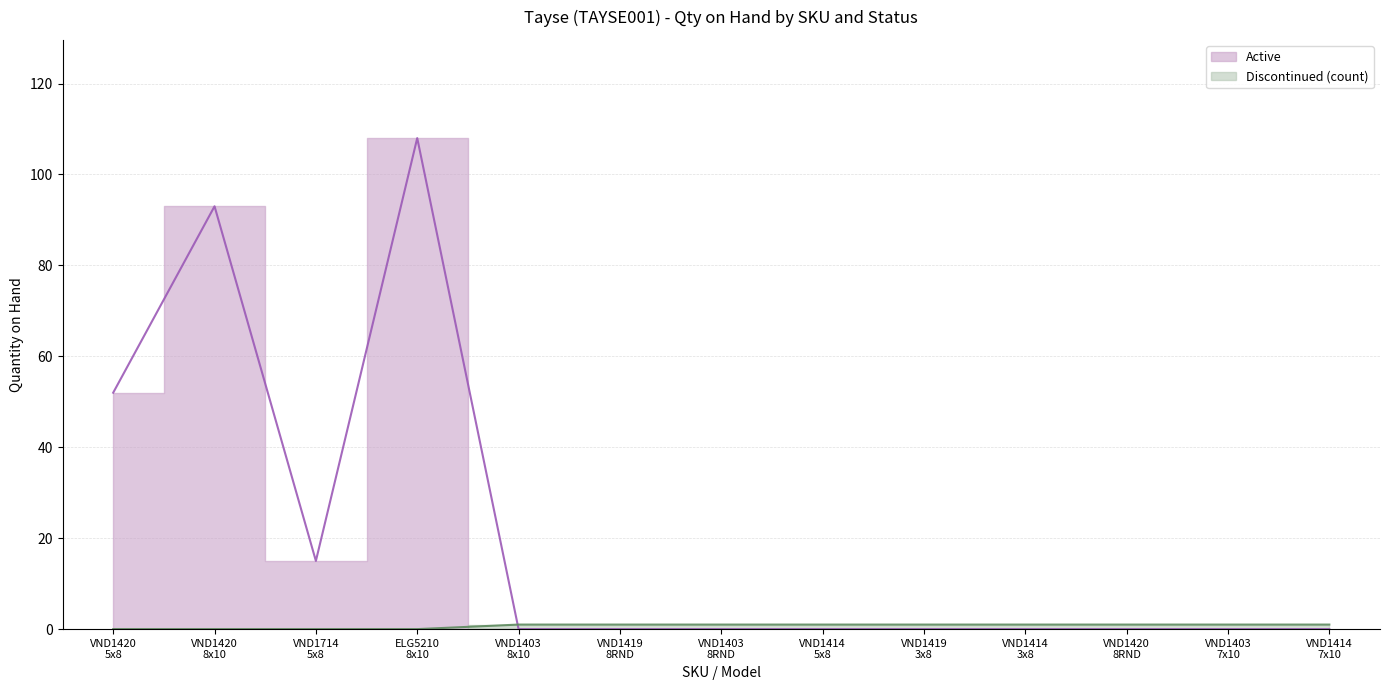

Does the chart have visible grid lines?

Yes